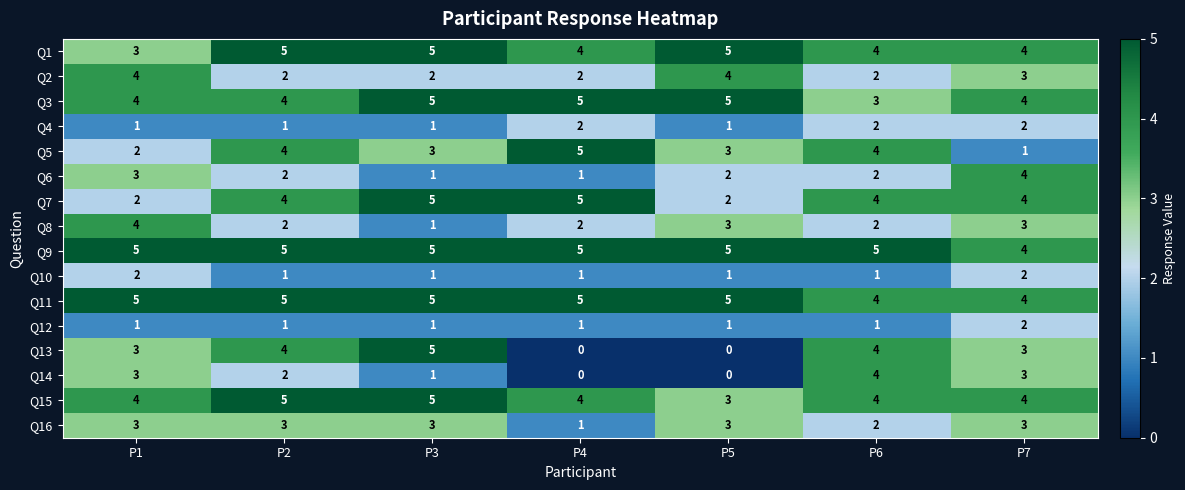

Which series has the largest range (max minus min)?

Q13